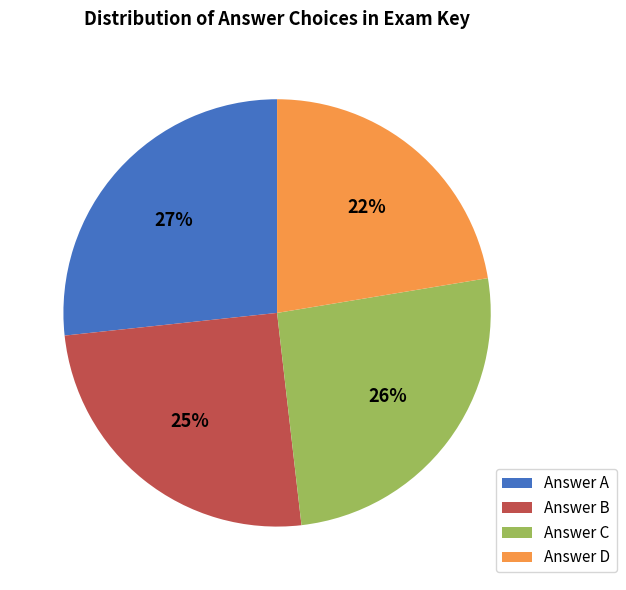

How many slices are in this pie chart?

4